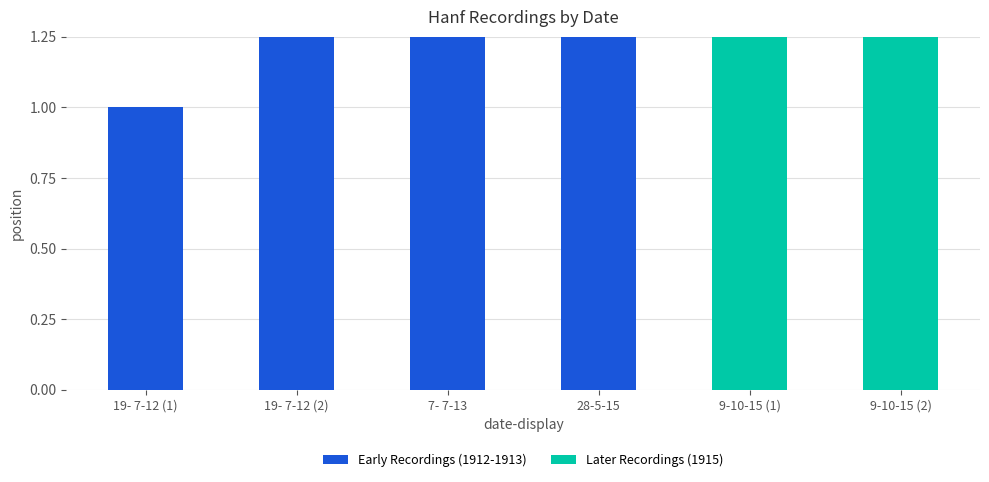

The value at 19- 7-12 (2) is 2. True or false?

True